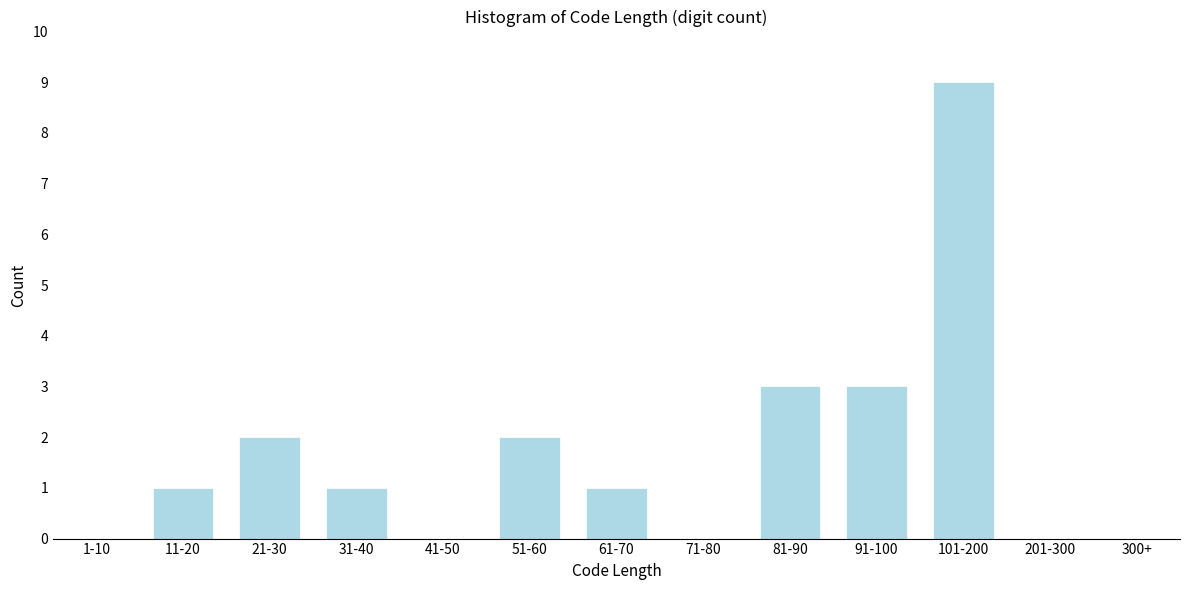

Reading left to right, transcribe all the data shown in this chart.

1-10=0	11-20=1	21-30=2	31-40=1	41-50=0	51-60=2	61-70=1	71-80=0	81-90=3	91-100=3	101-200=9	201-300=0	300+=0